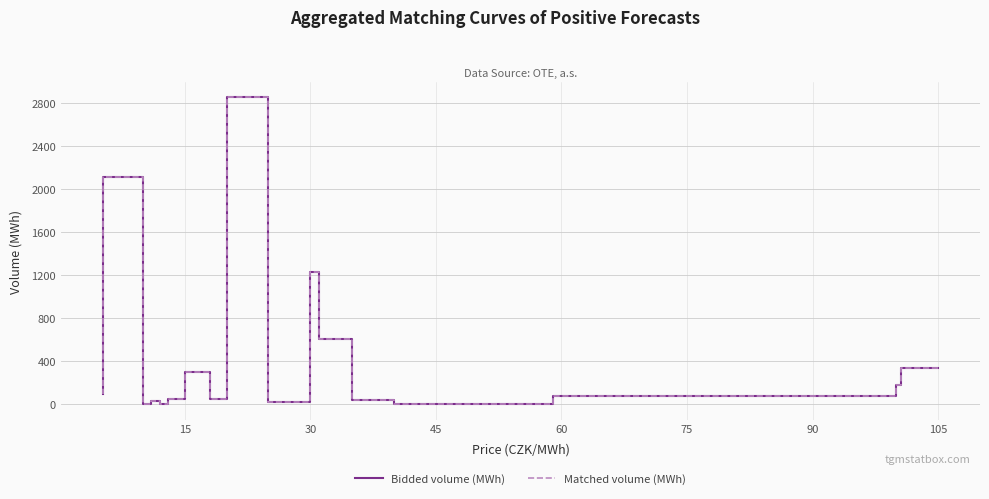

True or false: Matched volume (MWh) has more than 1 points higher than both neighbors.

True